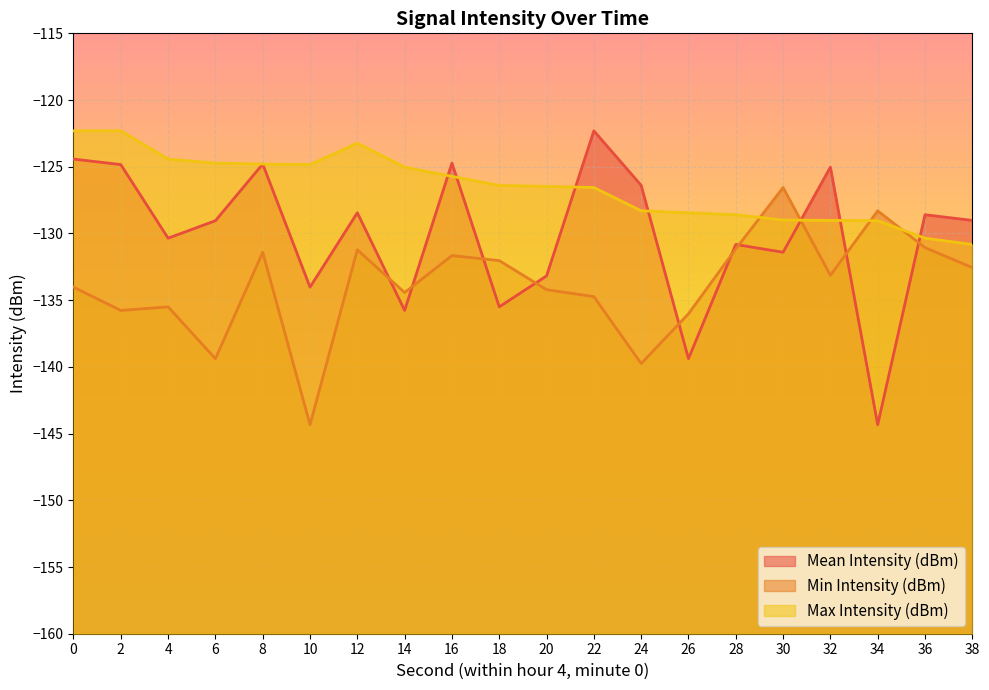

The value of Max Intensity (dBm) at 14 is -87.4. True or false?

False